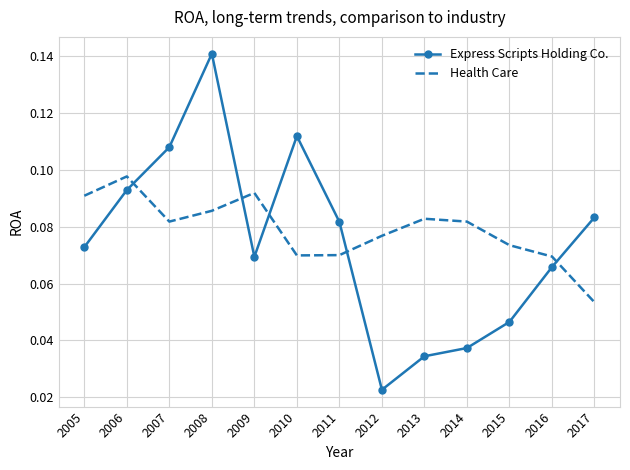

Which category has the lowest value across all series?

2012